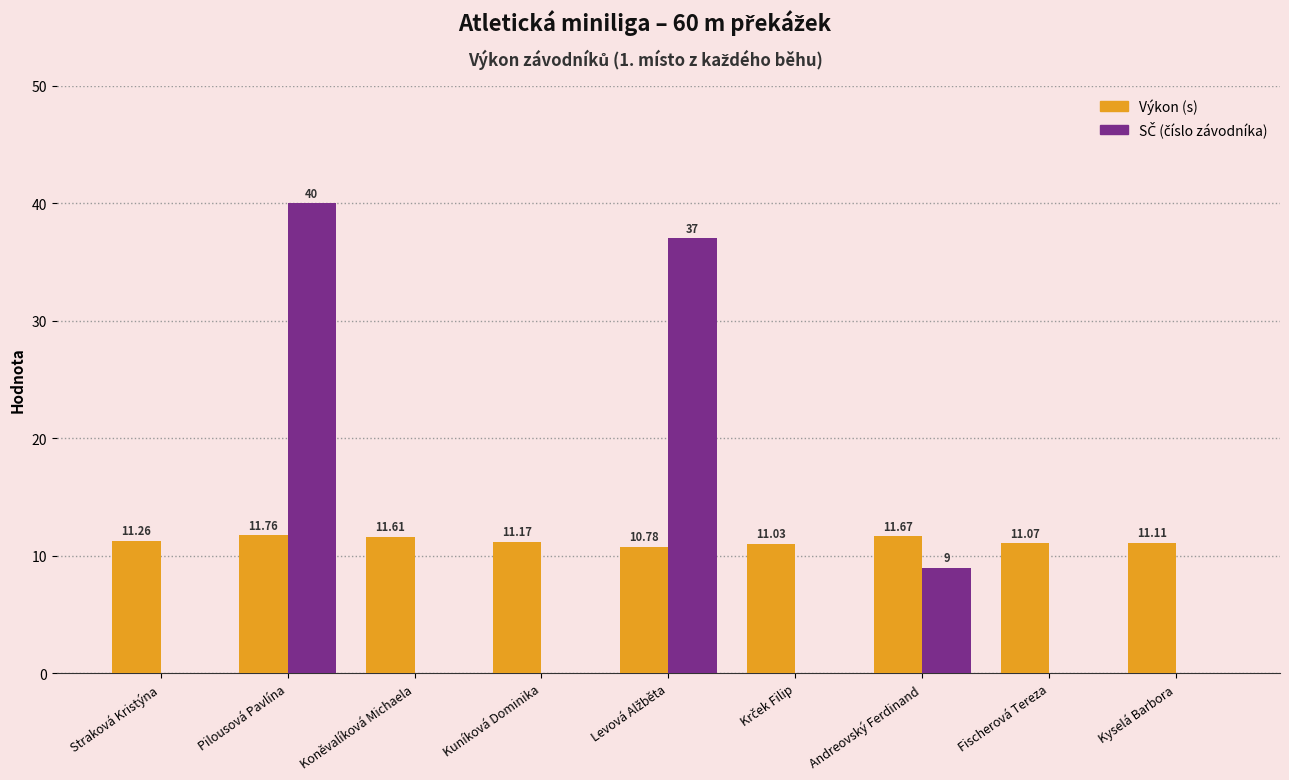

What is the total value across all series at Kyselá Barbora?

11.1